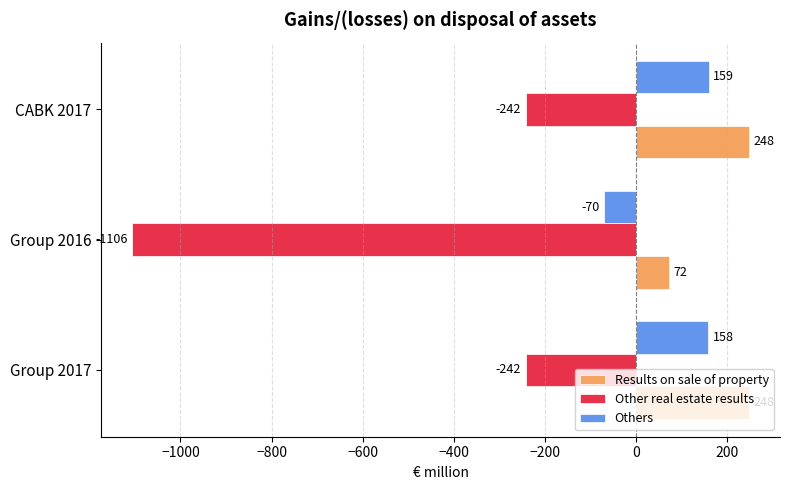

Between Group 2016 and CABK 2017, which series saw the biggest shift?

Other real estate results